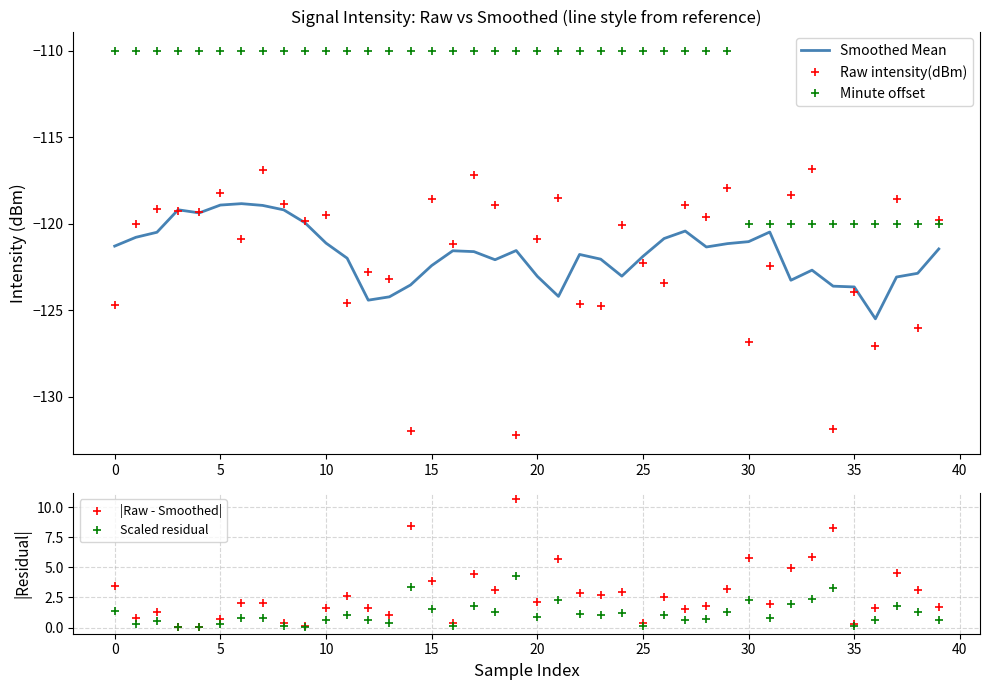

The |Raw - Smoothed| series shows 5.8 at 30. True or false?

True